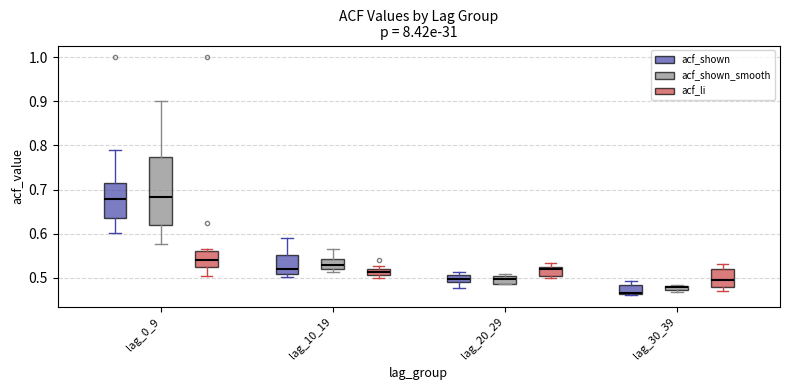

Which box's median line is the lowest?

lag_30_39 (acf_shown)